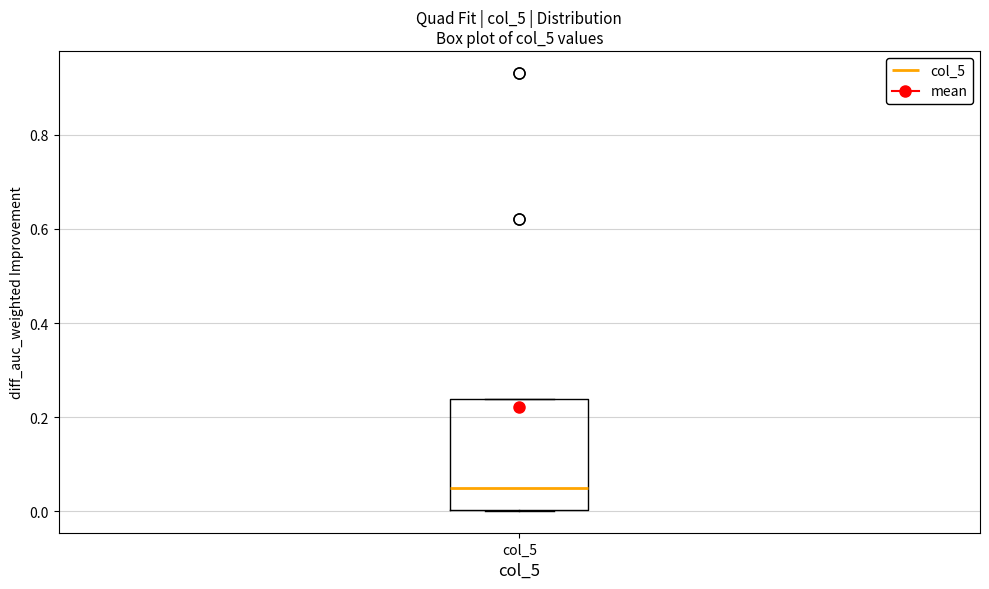

Where does the median line of the box for col_5 sit on the y-axis? The values are not printed on the chart, so give them approximately, as read against the axis.

0.06